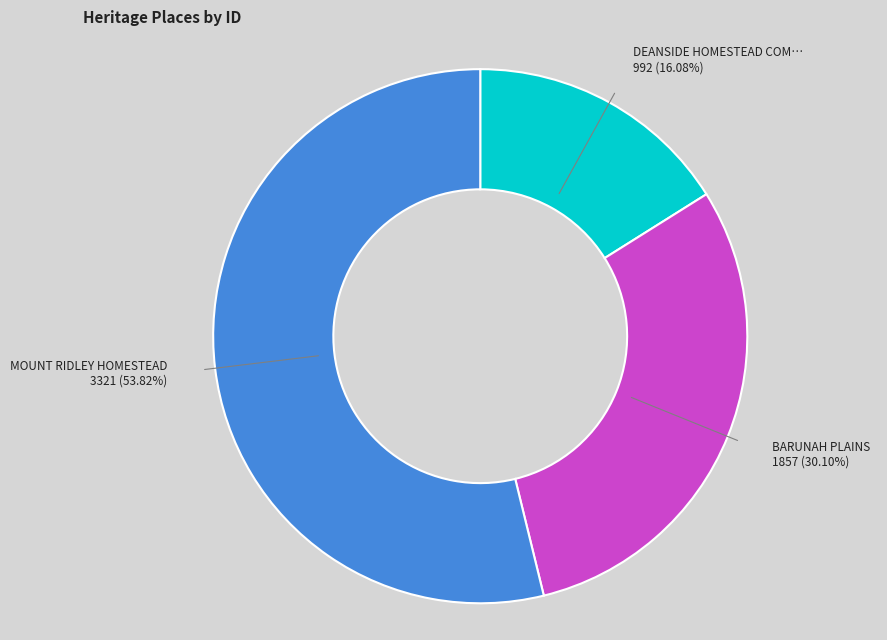

To the nearest percent, what is the average slice percentage?

33%